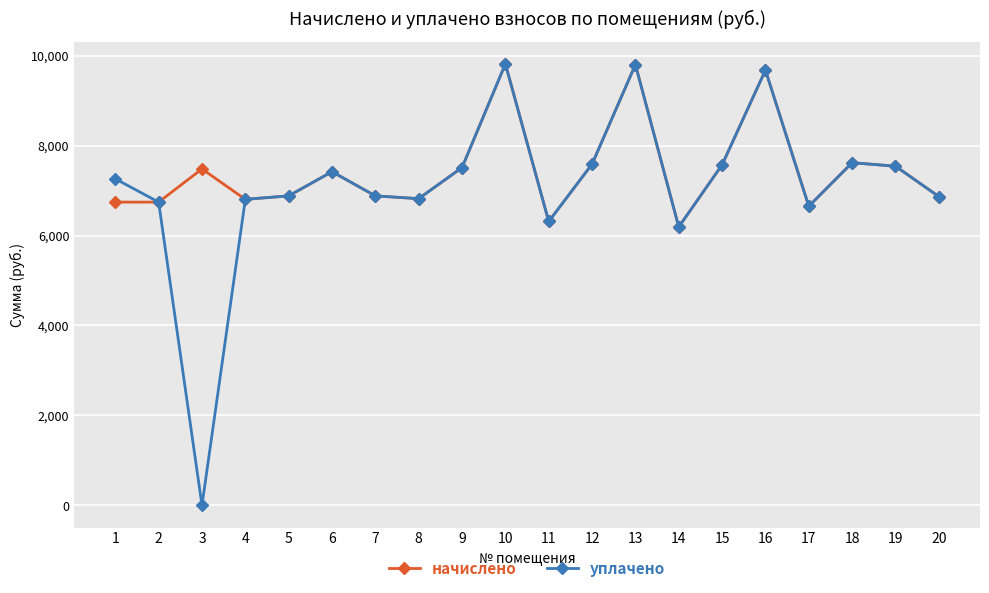

What is the maximum value for начислено?

9815.0